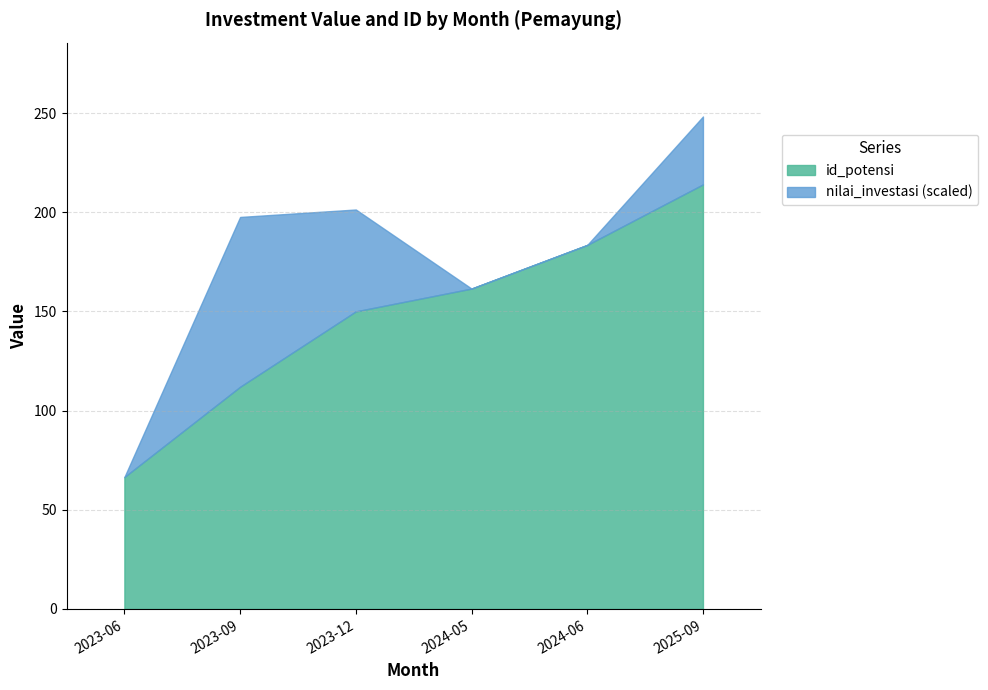

At which label does id_potensi reach its peak?

2025-09